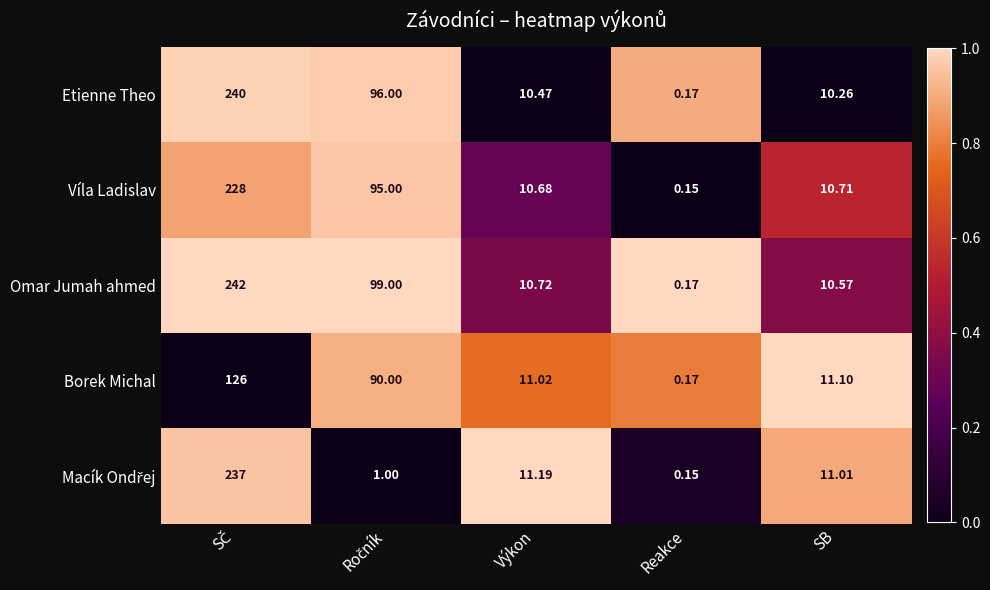

How many series are shown in this chart?

5